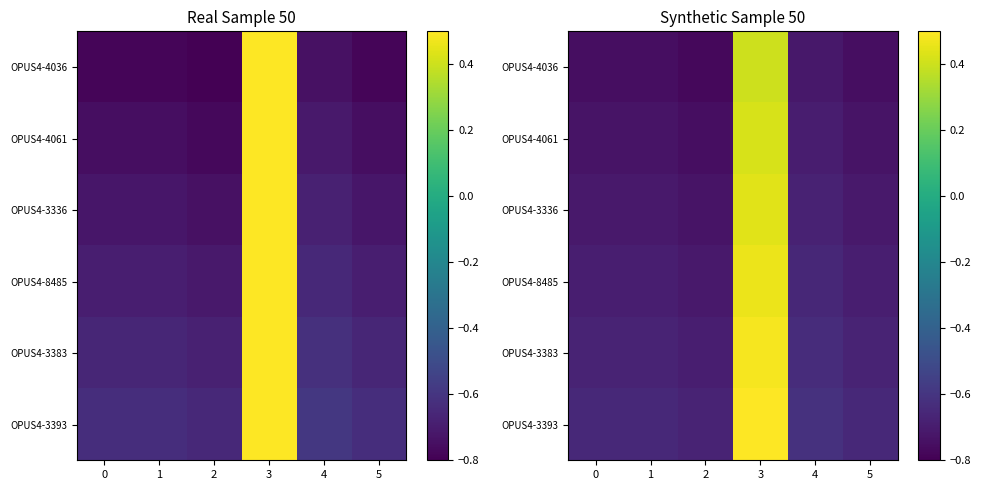

Which has a higher value, 0 or 4?

4